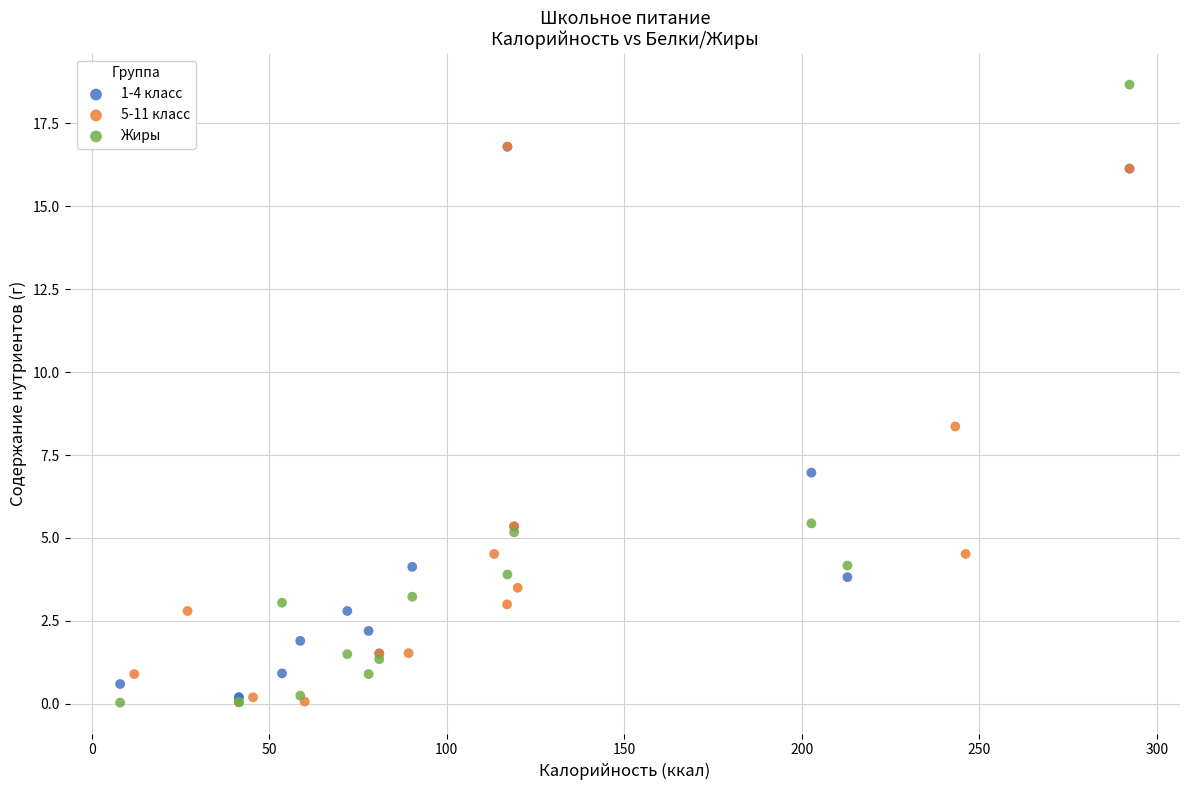

Which series has the widest spread of Y values?

Жиры